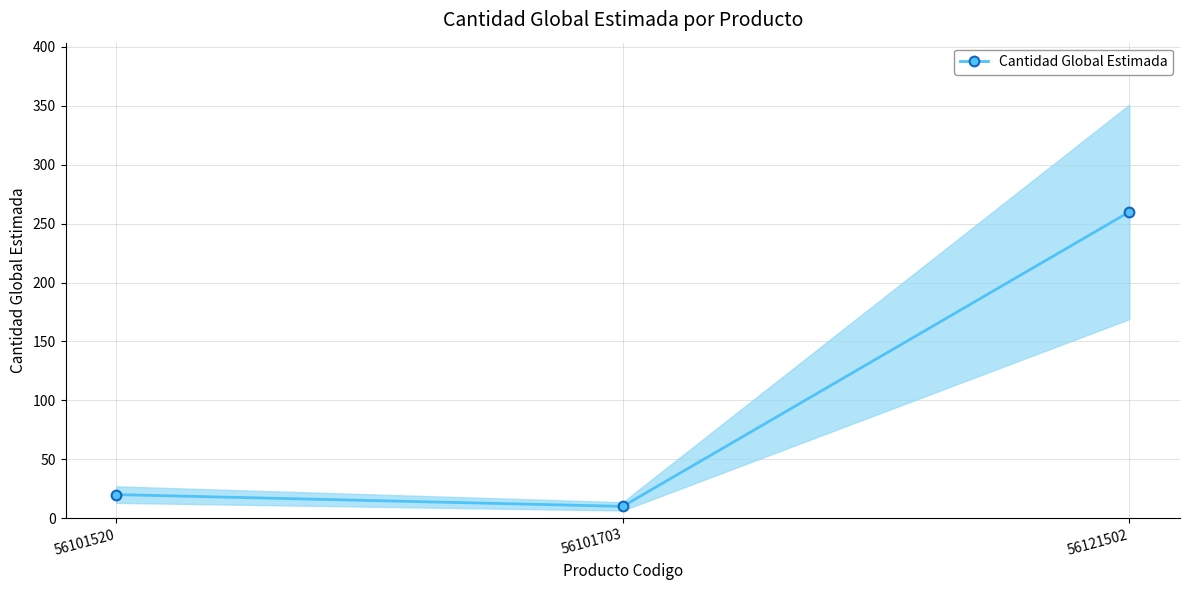

What is the sum of all values?

290